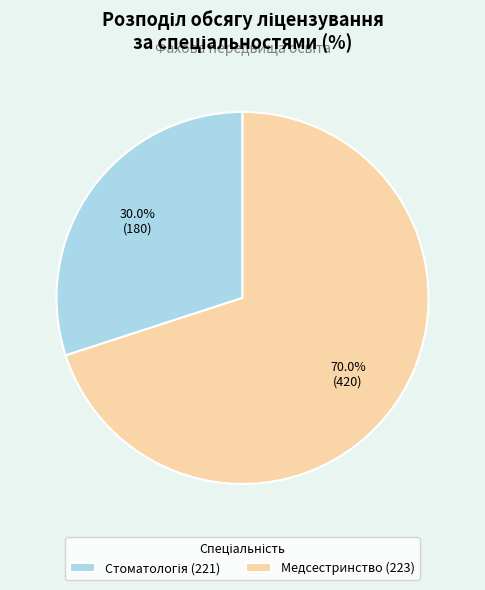

Which category accounts for the majority?

Медсестринство (223)